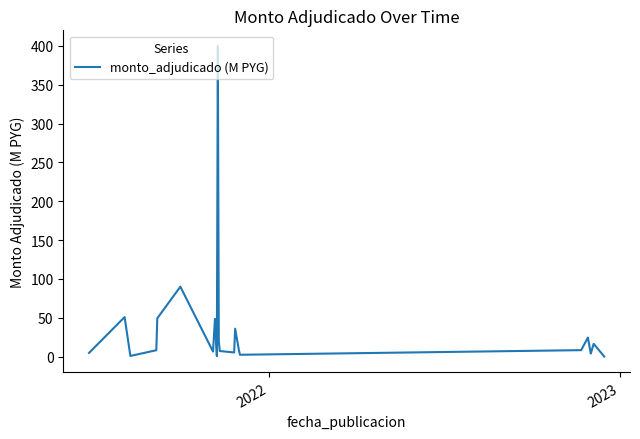

True or false: the data has more than 2 interior local peaks.

True